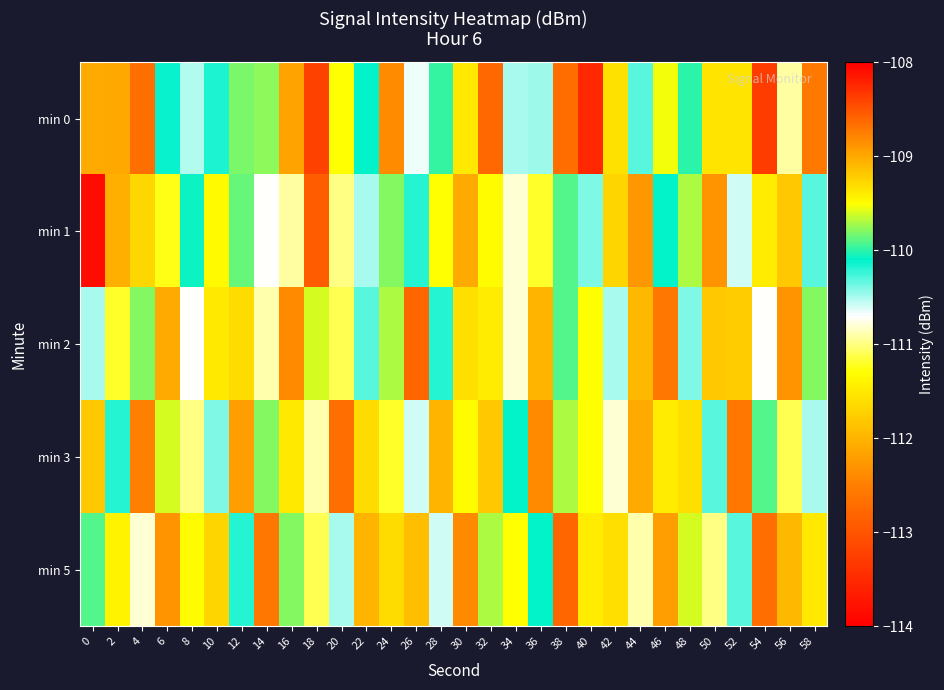

Which series has the largest range (max minus min)?

min 1